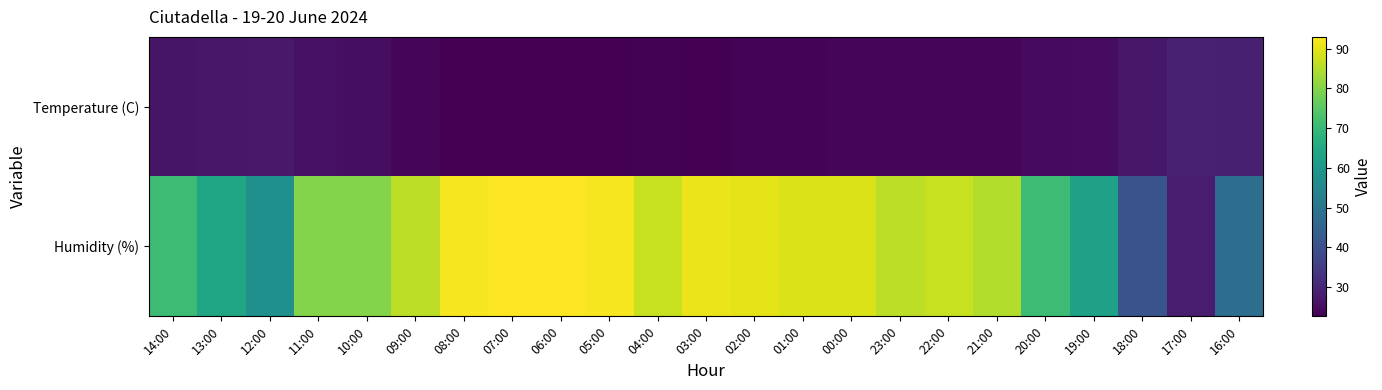

Which series changed the most between 03:00 and 01:00?

Humidity (%)